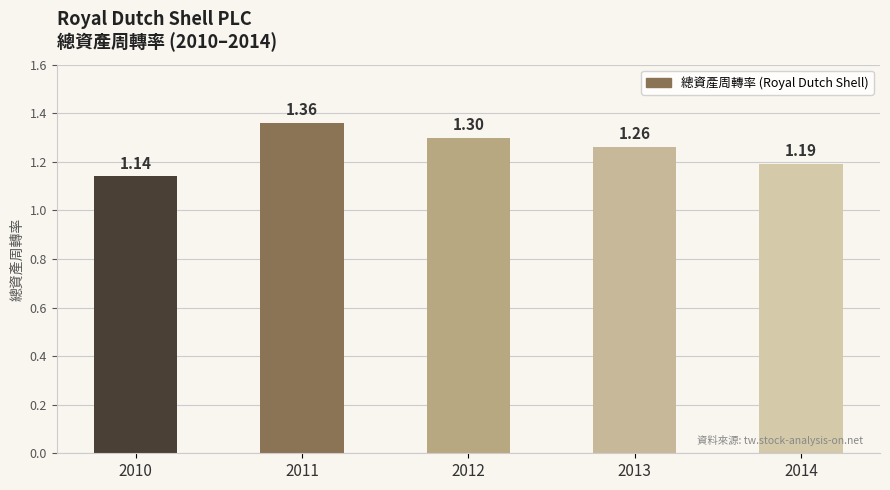

Does the chart contain stacked bars?

No